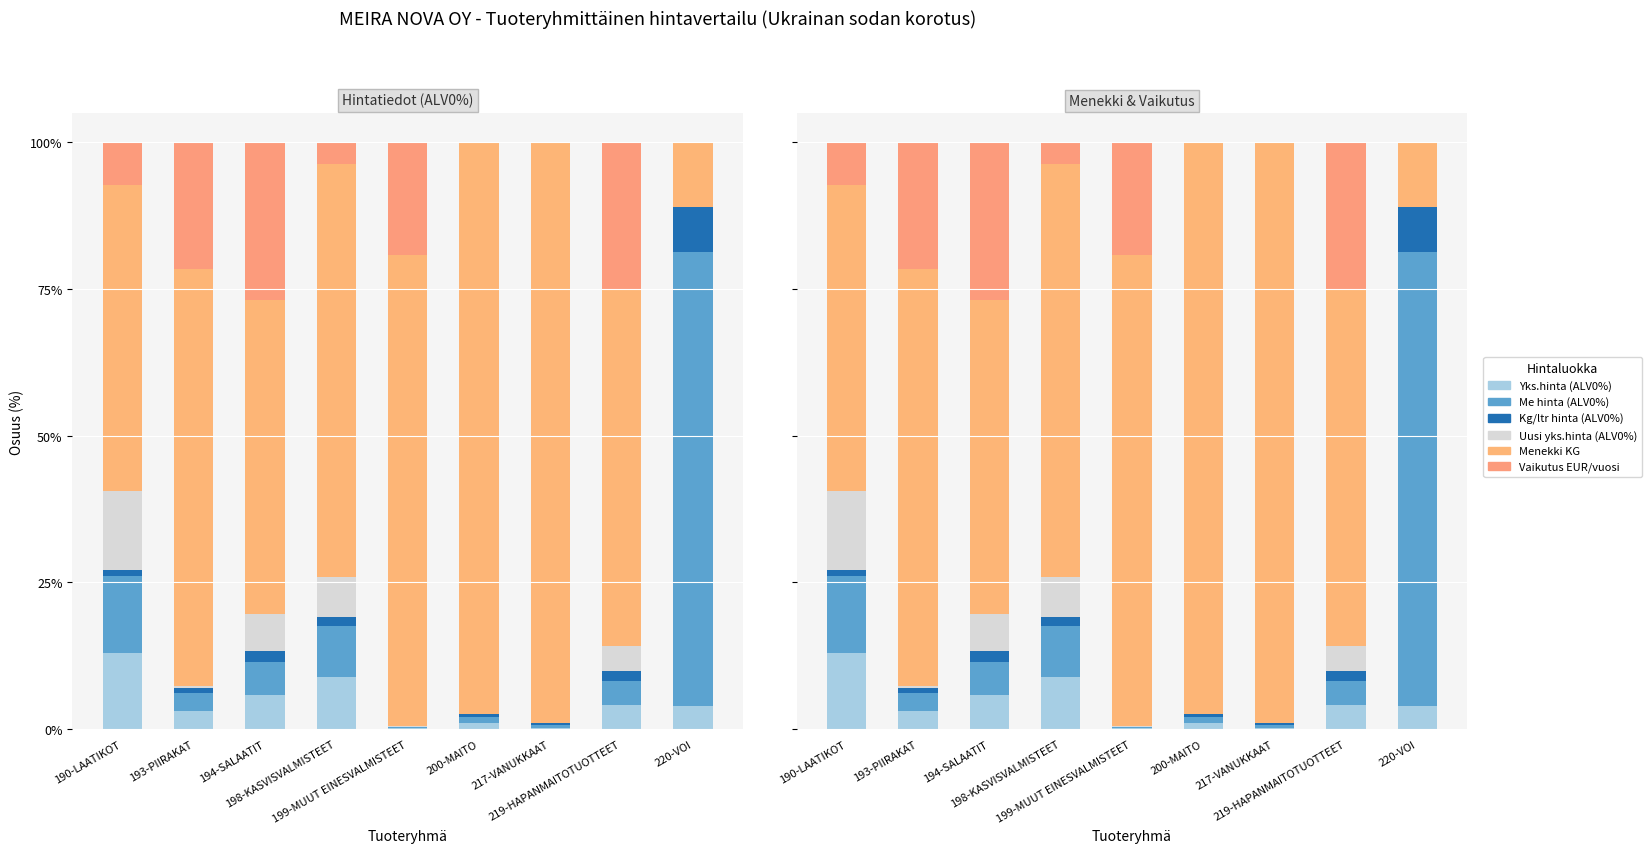

Which series has the largest range (max minus min)?

Menekki KG